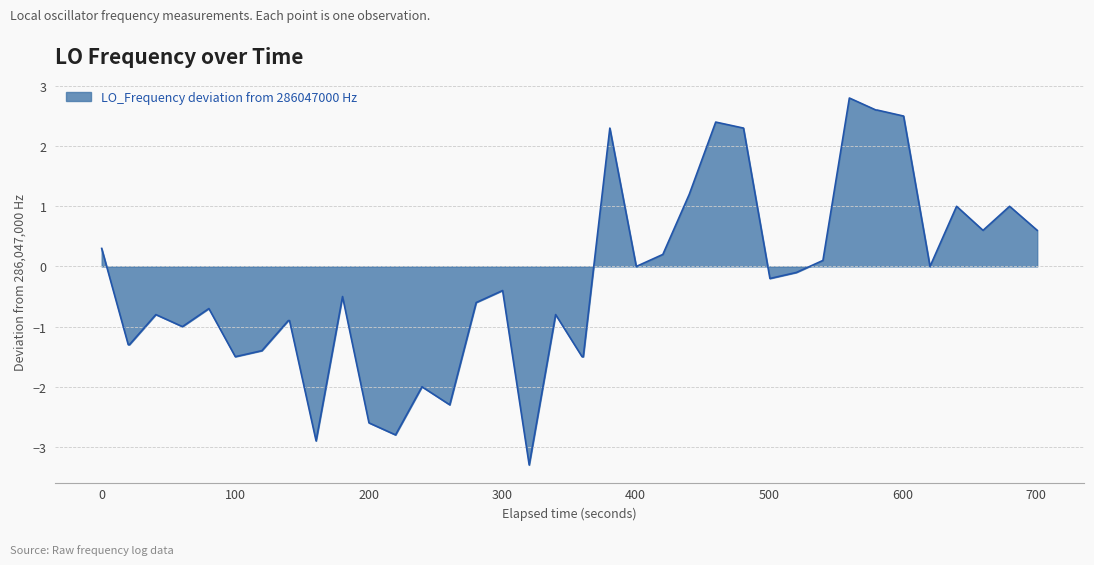

What is the maximum value shown in the chart?

2.8